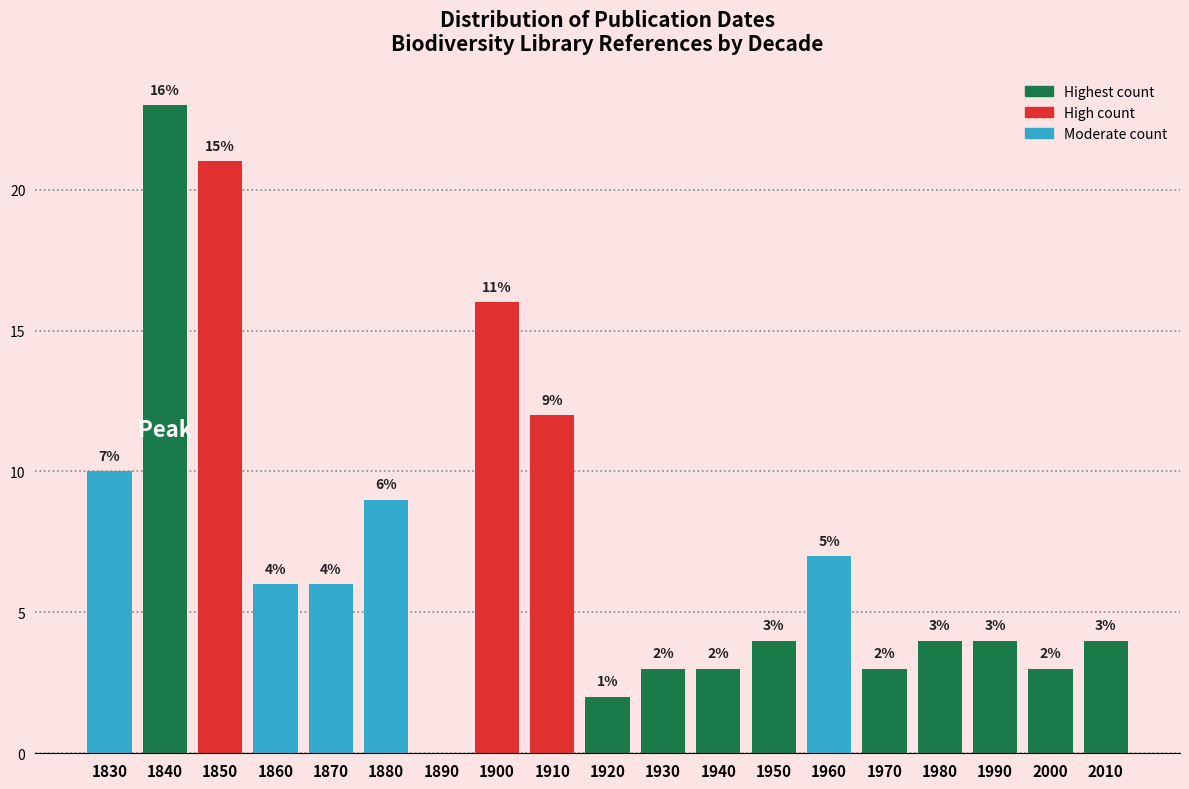

Reading left to right, transcribe all the data shown in this chart.

1830=10	1840=23	1850=21	1860=6	1870=6	1880=9	1890=0	1900=16	1910=12	1920=2	1930=3	1940=3	1950=4	1960=7	1970=3	1980=4	1990=4	2000=3	2010=4